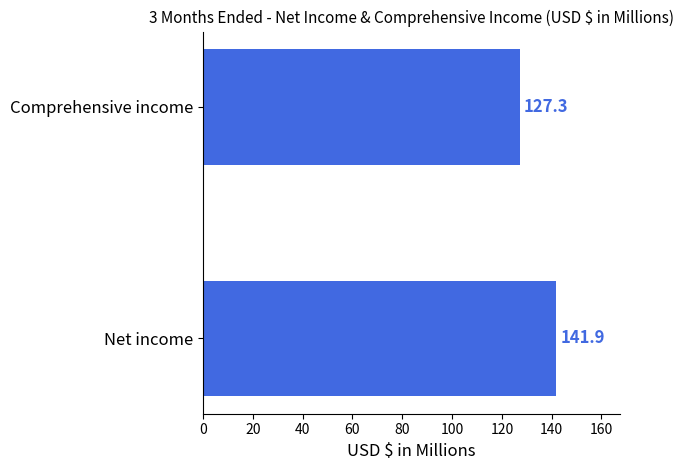

Is it true that the value at Net income is 59.9?

False